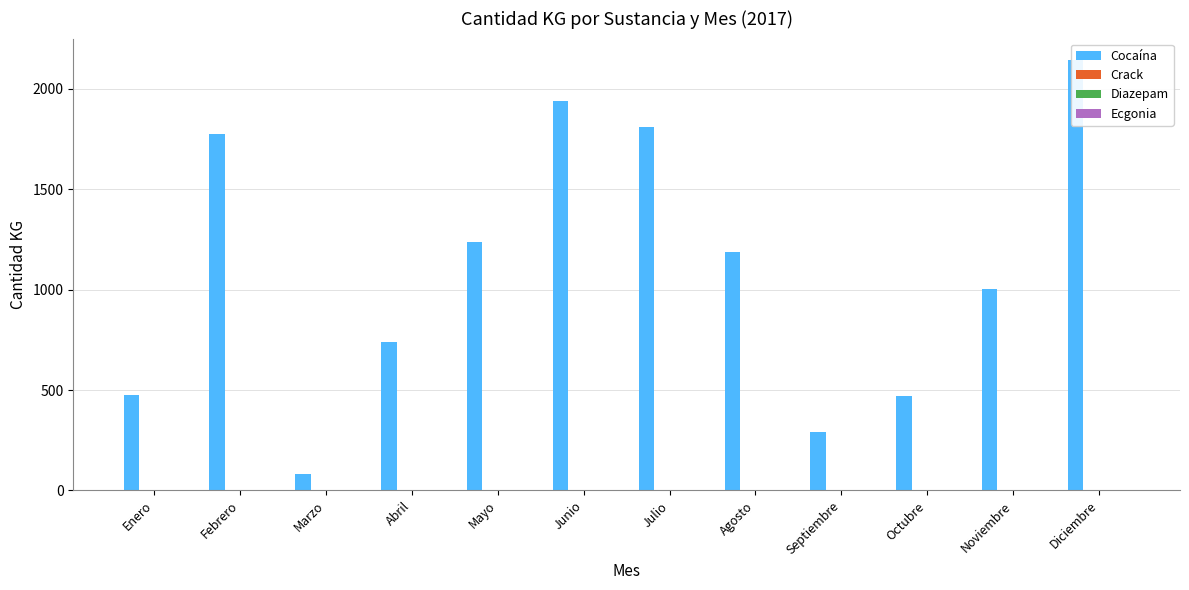

Which series has the largest range (max minus min)?

Cocaína